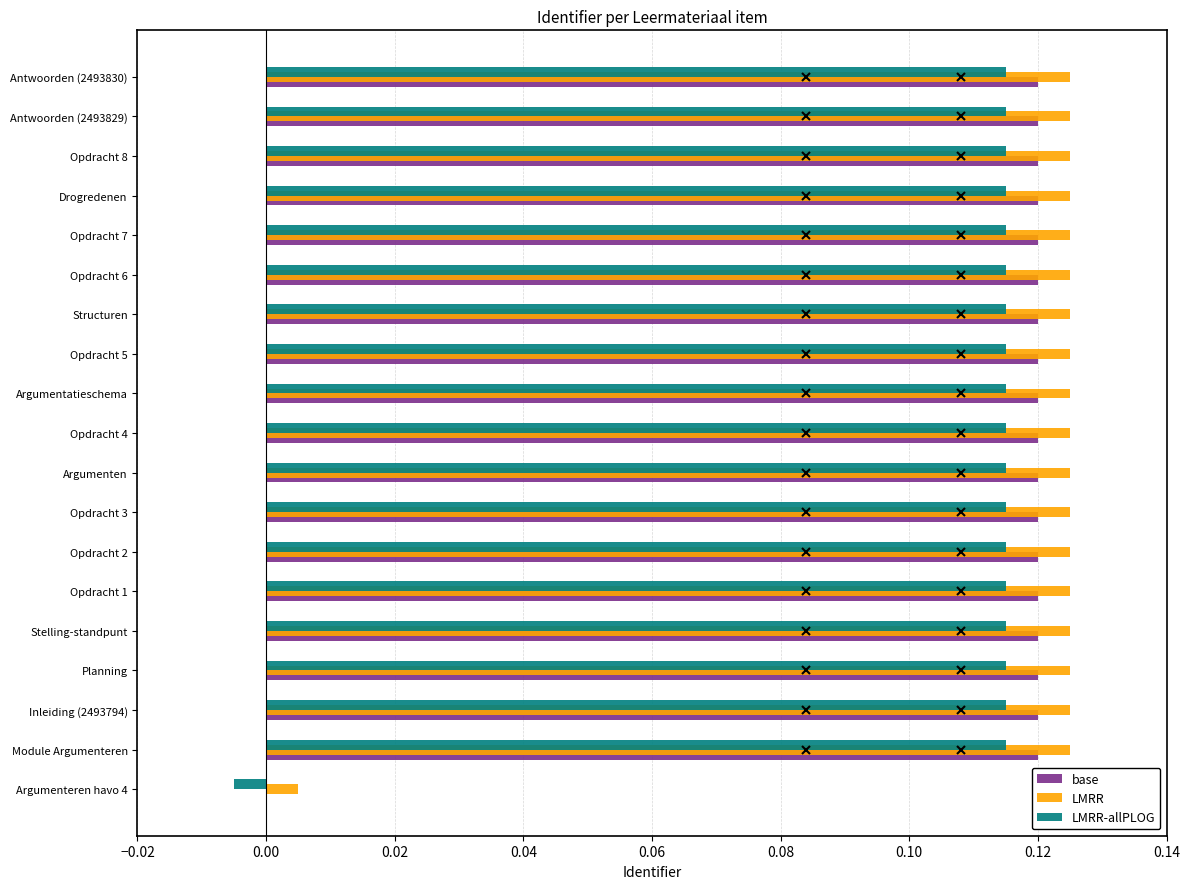

The LMRR-allPLOG series shows 0.2 at Opdracht 1. True or false?

False